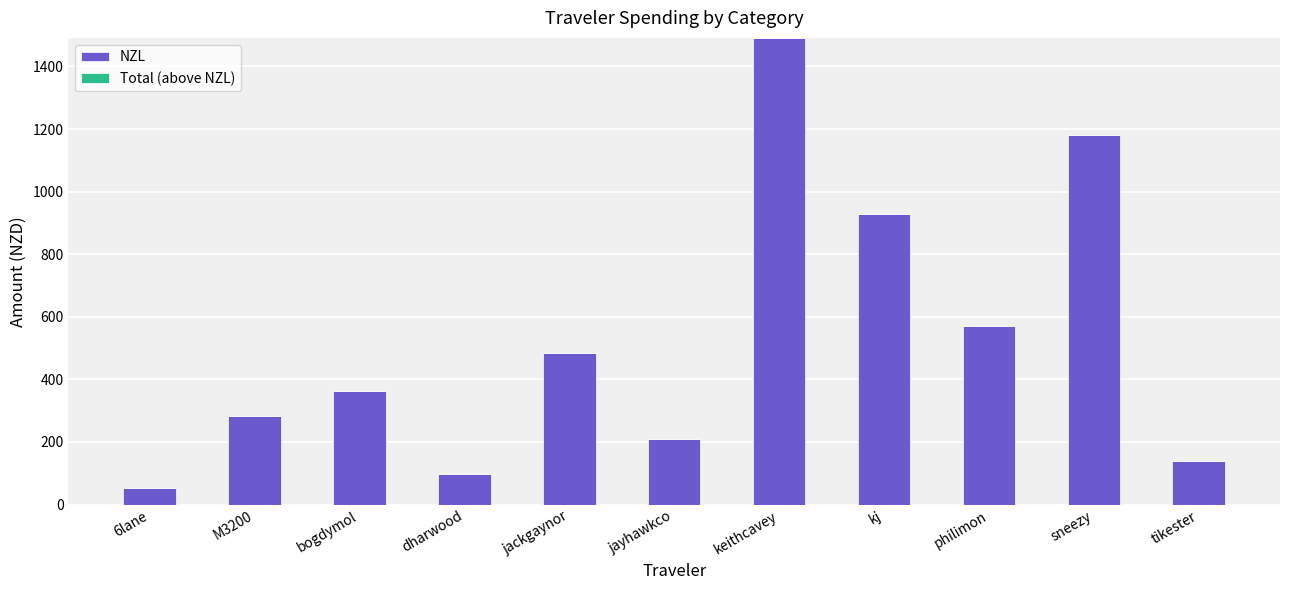

What is the greatest value displayed?

1491.2